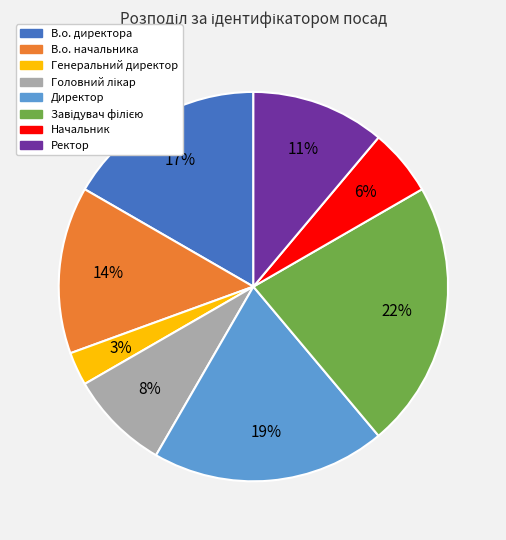

Is Начальник the majority of the pie?

No